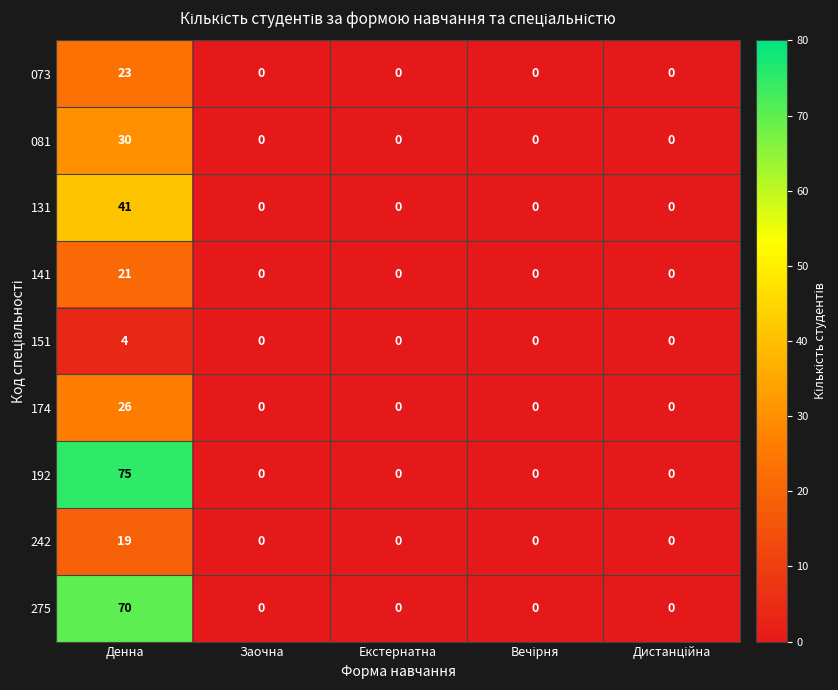

Which series has the largest total across all categories?

192